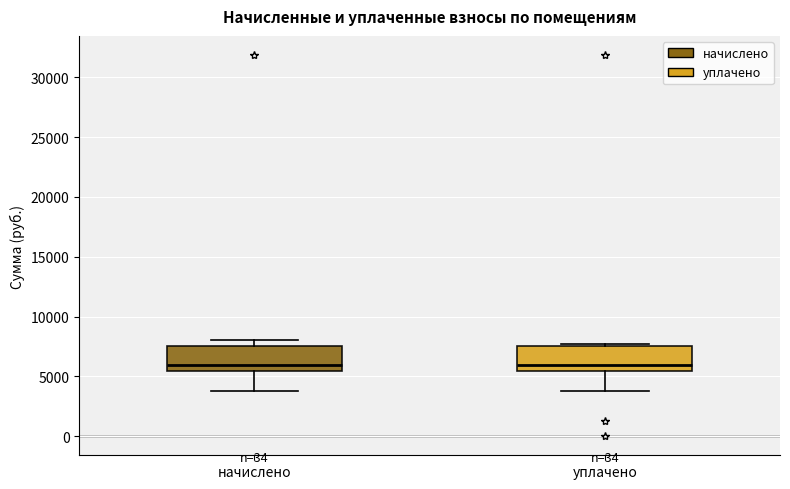

Reading left to right, transcribe this box plot: for each box, give where its median line is, the range the box spans, and where its two whiskers end, as read against the y-axis. The values are not printed on the chart, so give them approximately, as read against the axis.

начислено: median 6000, box 5500 to 7500, whiskers 3500 to 8000
уплачено: median 6000, box 5500 to 7500, whiskers 3500 to 7500 (just above the box's upper edge)